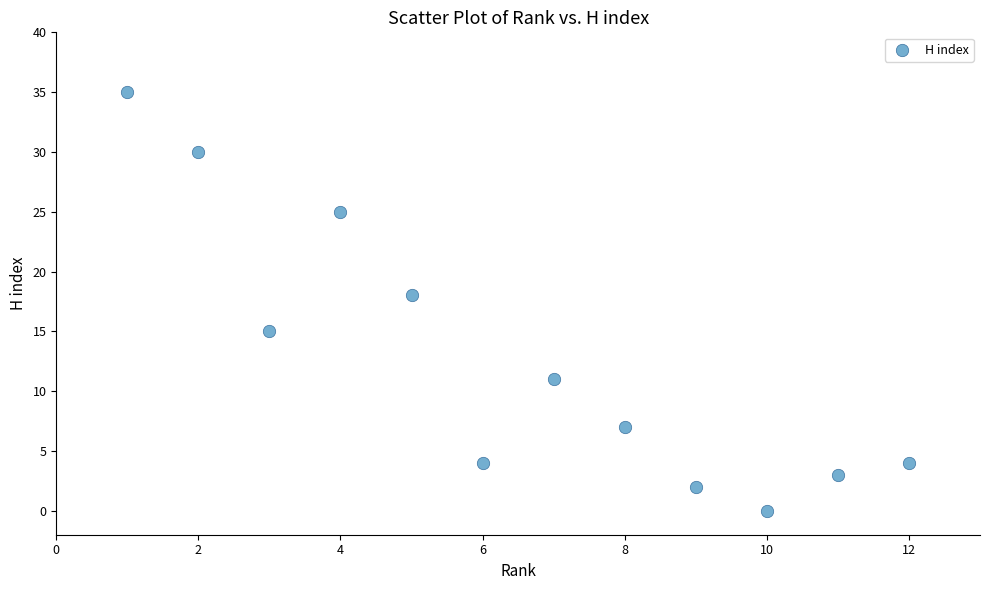

What is the range of Y values (max minus min)?

35